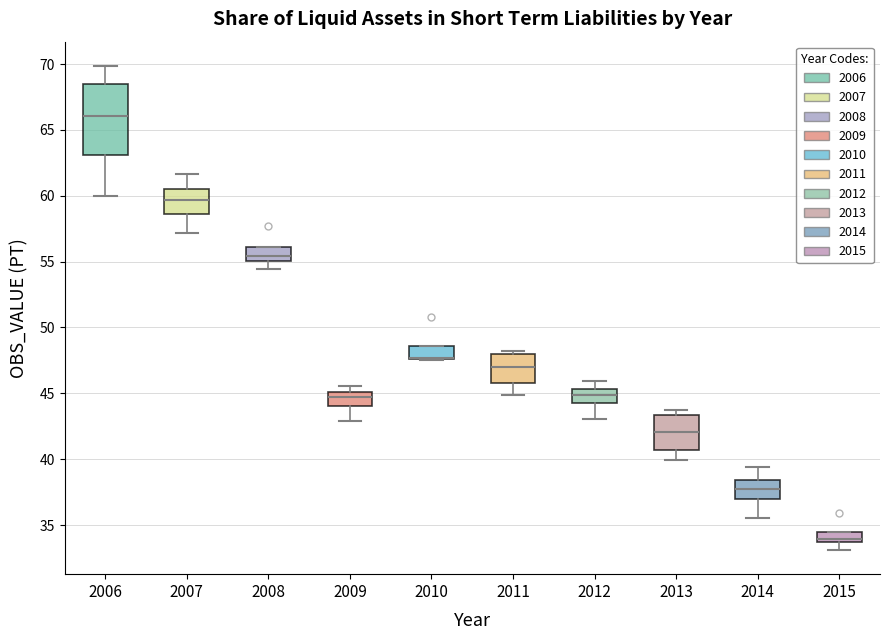

Where is the upper edge of the box at x = 2008 on the y-axis? The values are not printed on the chart, so give them approximately, as read against the axis.

56.0